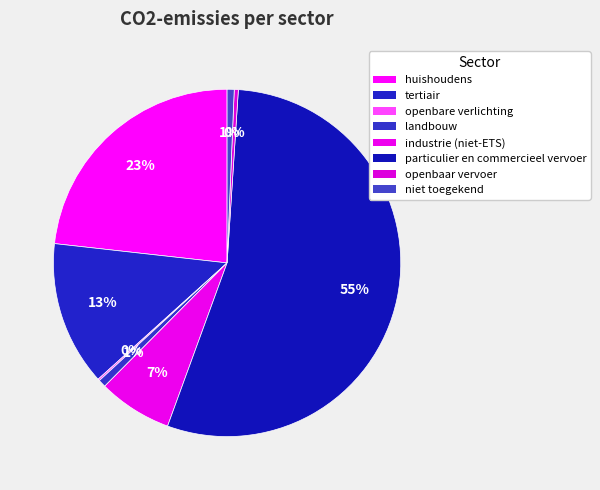

What is the smallest slice in the pie chart?

openbare verlichting